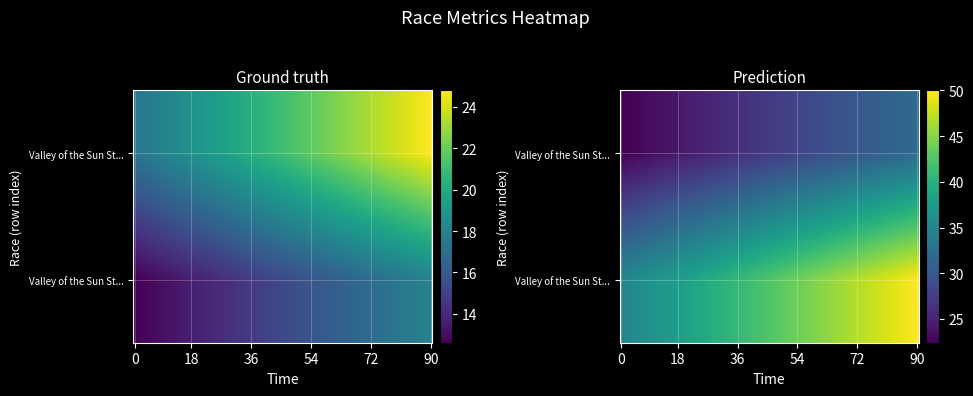

Is it true that Valley of the Sun Stage Race - TT equals 18 at Place?

True